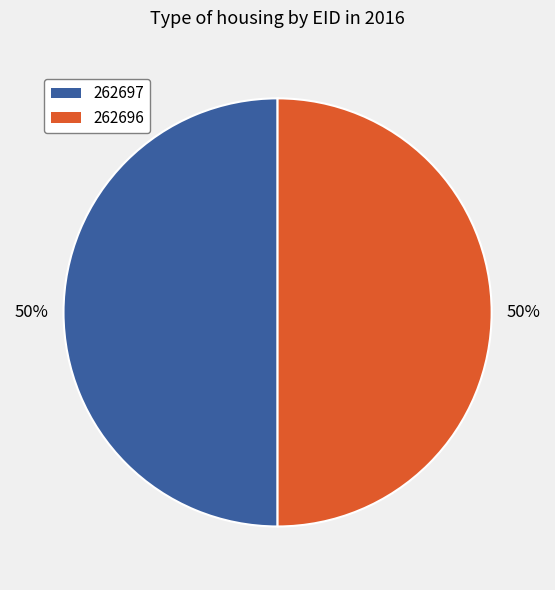

Do 262697 and 262696 together represent more than half of the pie?

Yes